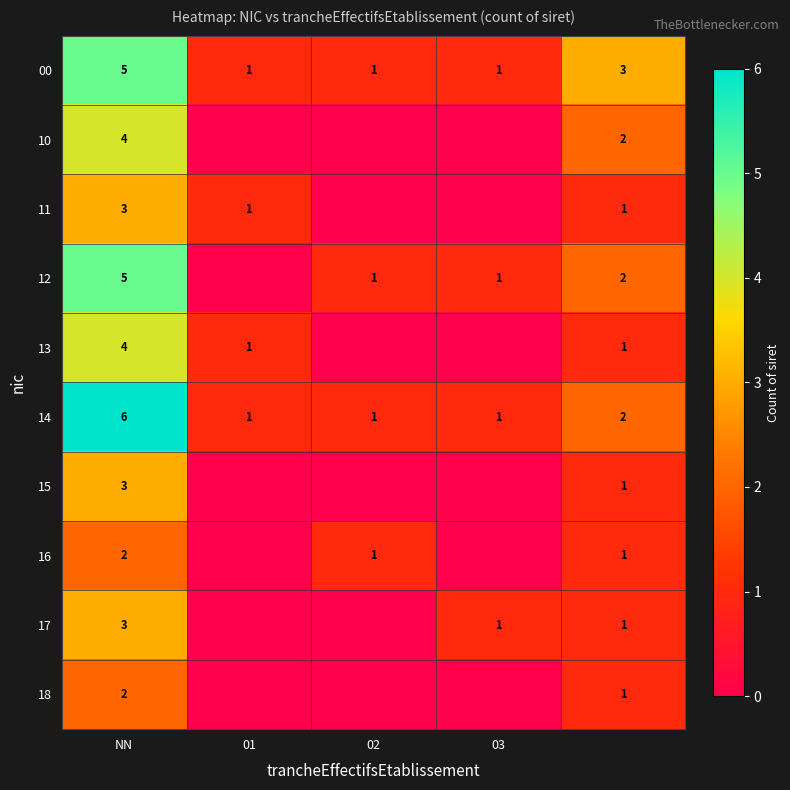

What is the spread (max minus min) of values at 02?

1